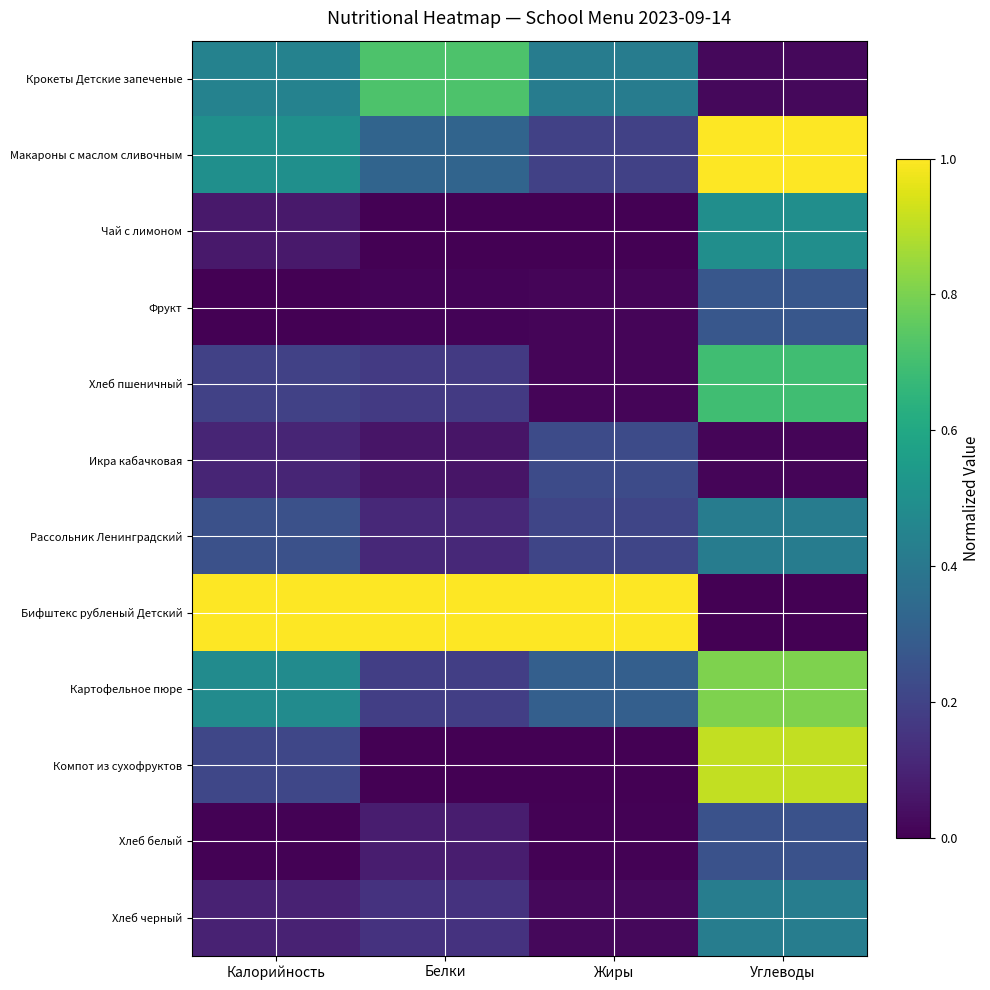

Reading left to right, extract all data points from this chart.

Крокеты Детские запеченые: Калорийность=0.4	Белки=0.7	Жиры=0.4	Углеводы=0.0
Макароны с маслом сливочным: Калорийность=0.5	Белки=0.3	Жиры=0.2	Углеводы=1.0
Чай с лимоном: Калорийность=0.1	Белки=0.0	Жиры=0.0	Углеводы=0.5
Фрукт: Калорийность=0.0	Белки=0.0	Жиры=0.0	Углеводы=0.3
Хлеб пшеничный: Калорийность=0.2	Белки=0.2	Жиры=0.0	Углеводы=0.7
Икра кабачковая: Калорийность=0.1	Белки=0.1	Жиры=0.2	Углеводы=0.0
Рассольник Ленинградский: Калорийность=0.2	Белки=0.1	Жиры=0.2	Углеводы=0.4
Бифштекс рубленый Детский: Калорийность=1.0	Белки=1.0	Жиры=1.0	Углеводы=0.0
Картофельное пюре: Калорийность=0.5	Белки=0.2	Жиры=0.3	Углеводы=0.8
Компот из сухофруктов: Калорийность=0.2	Белки=0.0	Жиры=0.0	Углеводы=0.9
Хлеб белый: Калорийность=0.0	Белки=0.1	Жиры=0.0	Углеводы=0.3
Хлеб черный: Калорийность=0.1	Белки=0.1	Жиры=0.0	Углеводы=0.4